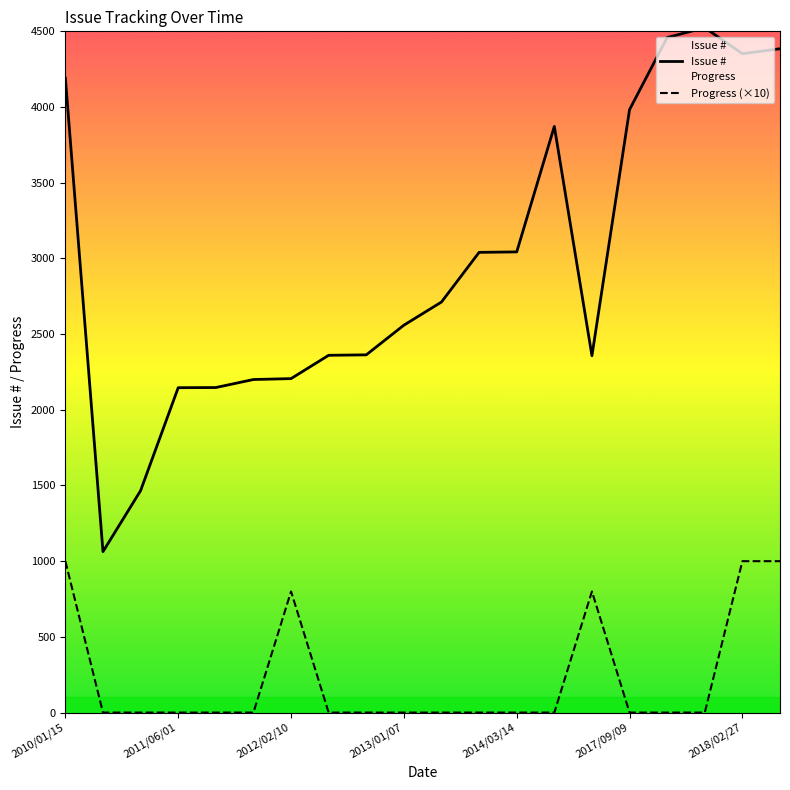

Rank the series at 8 from lowest to highest value.

Progress (×10), Issue #